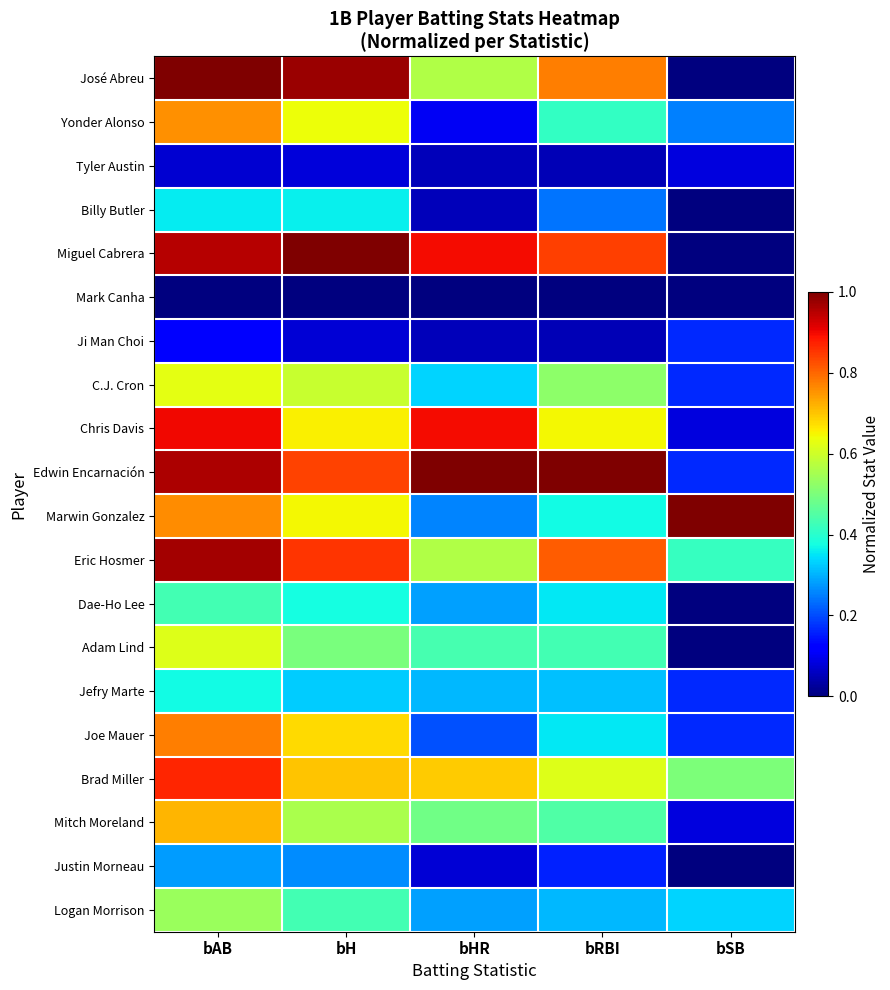

Reading left to right, transcribe all the data shown in this chart.

José Abreu: bAB=1.0	bH=1.0	bHR=0.6	bRBI=0.8	bSB=0.0
Yonder Alonso: bAB=0.8	bH=0.6	bHR=0.1	bRBI=0.4	bSB=0.2
Tyler Austin: bAB=0.1	bH=0.1	bHR=0.1	bRBI=0.0	bSB=0.1
Billy Butler: bAB=0.4	bH=0.4	bHR=0.1	bRBI=0.2	bSB=0.0
Miguel Cabrera: bAB=1.0	bH=1.0	bHR=0.9	bRBI=0.8	bSB=0.0
Mark Canha: bAB=0.0	bH=0.0	bHR=0.0	bRBI=0.0	bSB=0.0
Ji Man Choi: bAB=0.1	bH=0.1	bHR=0.1	bRBI=0.0	bSB=0.2
C.J. Cron: bAB=0.6	bH=0.6	bHR=0.3	bRBI=0.5	bSB=0.2
Chris Davis: bAB=0.9	bH=0.7	bHR=0.9	bRBI=0.6	bSB=0.1
Edwin Encarnación: bAB=1.0	bH=0.8	bHR=1.0	bRBI=1.0	bSB=0.2
Marwin Gonzalez: bAB=0.8	bH=0.6	bHR=0.3	bRBI=0.4	bSB=1.0
Eric Hosmer: bAB=1.0	bH=0.9	bHR=0.6	bRBI=0.8	bSB=0.4
Dae-Ho Lee: bAB=0.4	bH=0.4	bHR=0.3	bRBI=0.4	bSB=0.0
Adam Lind: bAB=0.6	bH=0.5	bHR=0.4	bRBI=0.4	bSB=0.0
Jefry Marte: bAB=0.4	bH=0.3	bHR=0.3	bRBI=0.3	bSB=0.2
Joe Mauer: bAB=0.8	bH=0.7	bHR=0.2	bRBI=0.4	bSB=0.2
Brad Miller: bAB=0.9	bH=0.7	bHR=0.7	bRBI=0.6	bSB=0.5
Mitch Moreland: bAB=0.7	bH=0.6	bHR=0.5	bRBI=0.4	bSB=0.1
Justin Morneau: bAB=0.3	bH=0.3	bHR=0.1	bRBI=0.2	bSB=0.0
Logan Morrison: bAB=0.5	bH=0.4	bHR=0.3	bRBI=0.3	bSB=0.3